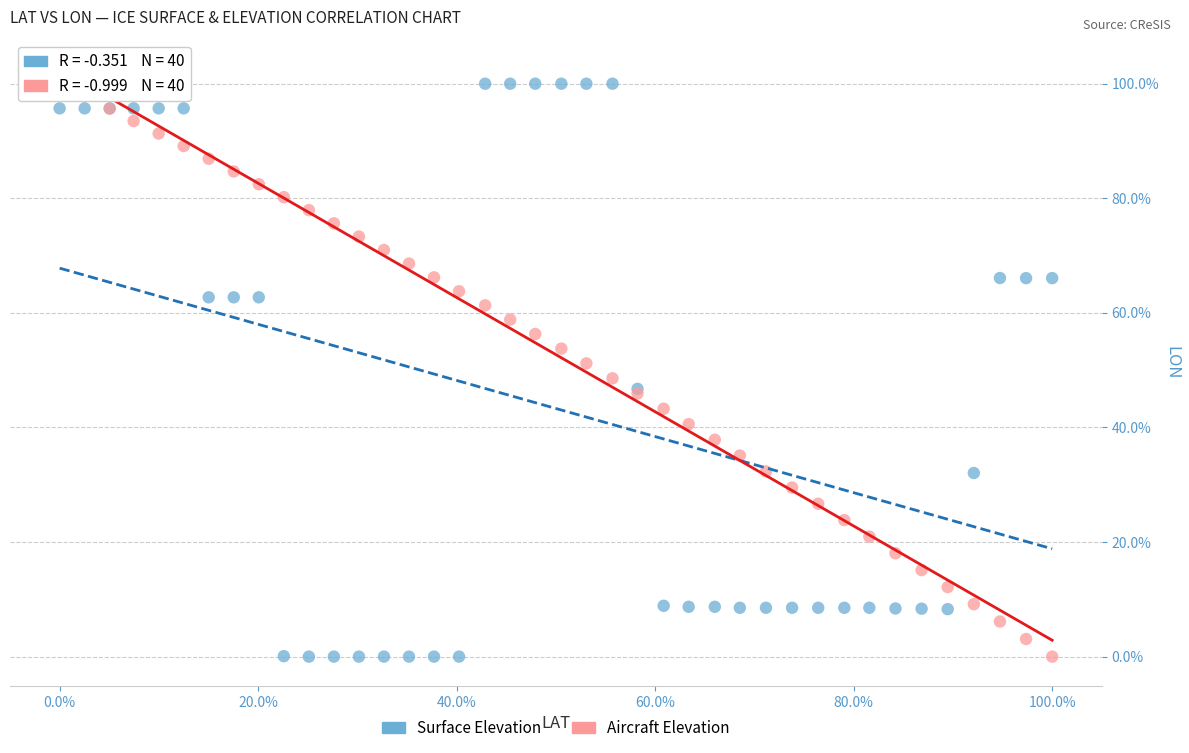

What is the X range (max minus min) for the scatter plot?

100.0